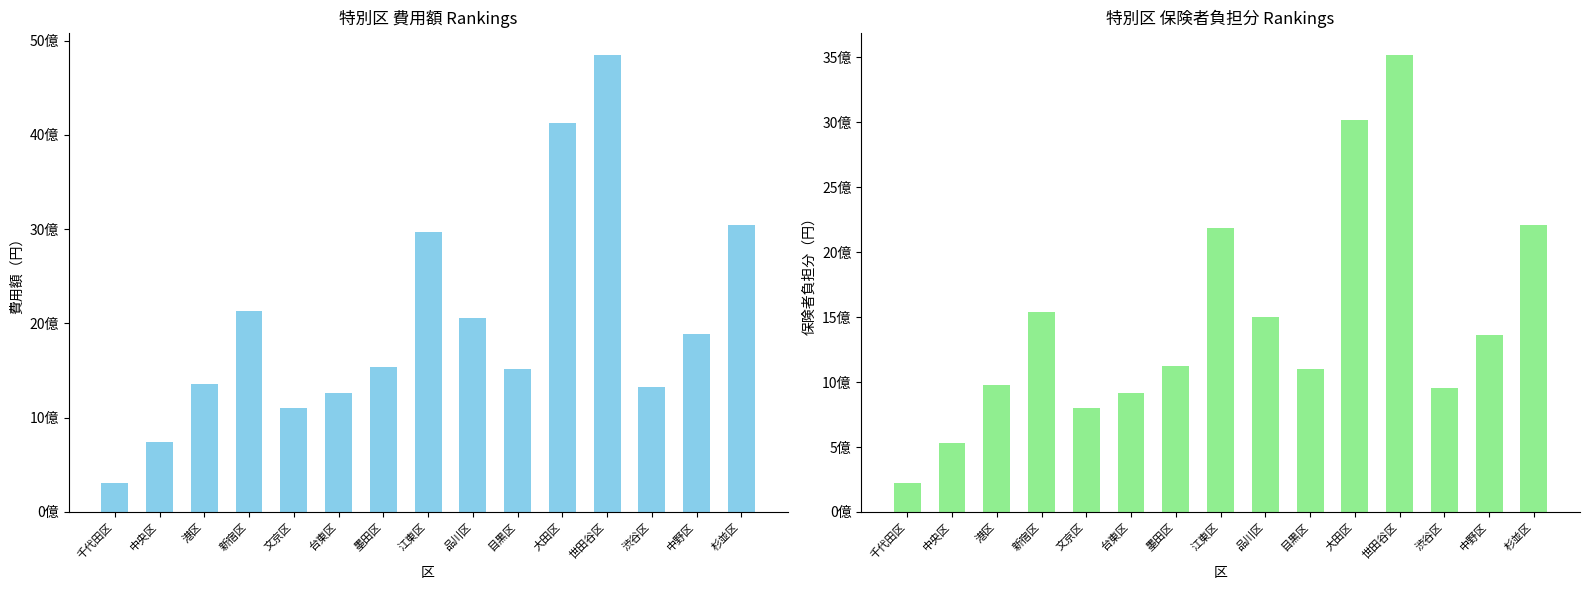

How many values in the 保険者負担分 series are below 1124218477?

7